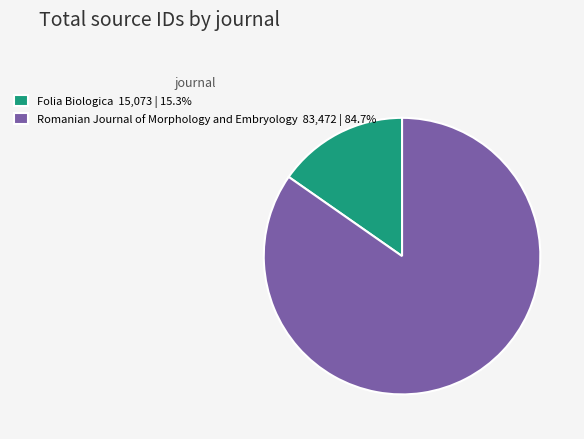

Do Romanian Journal of Morphology and Embryology and Folia Biologica together represent more than half of the pie?

Yes